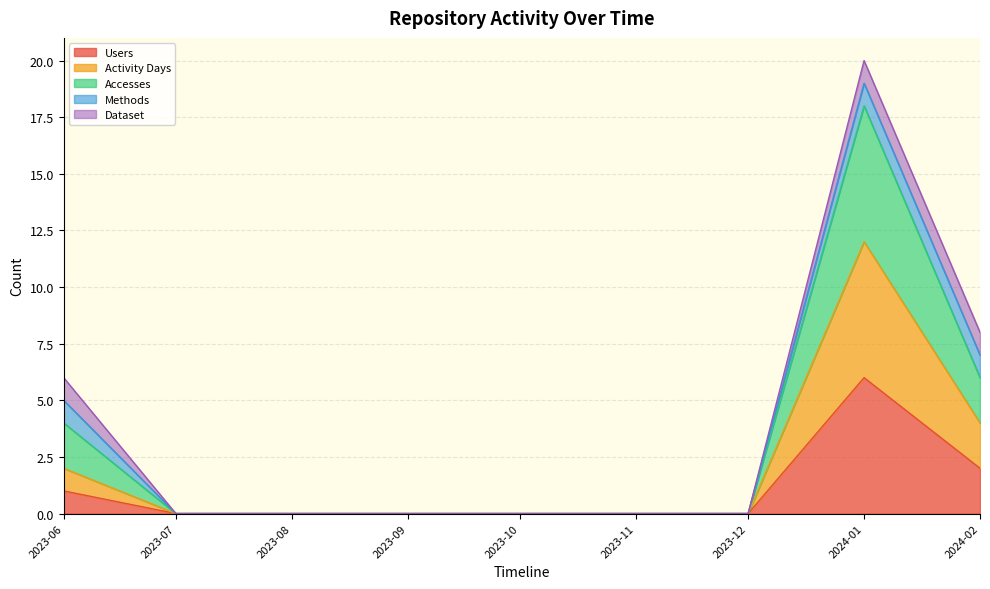

Does the chart have visible grid lines?

Yes